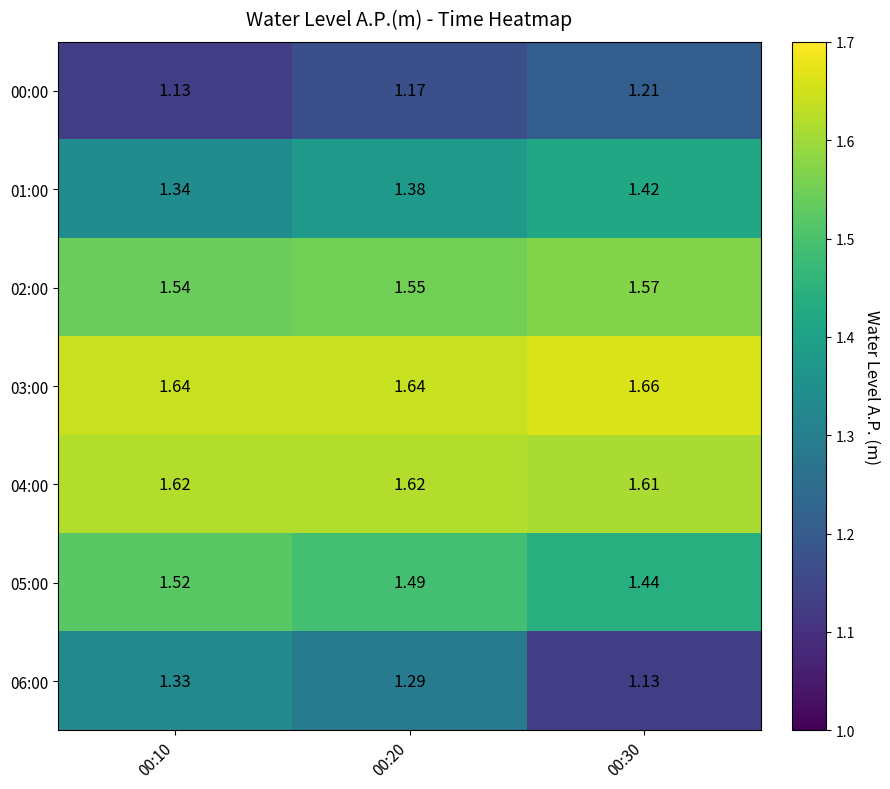

What is the total value across all series at 00:10?

10.1